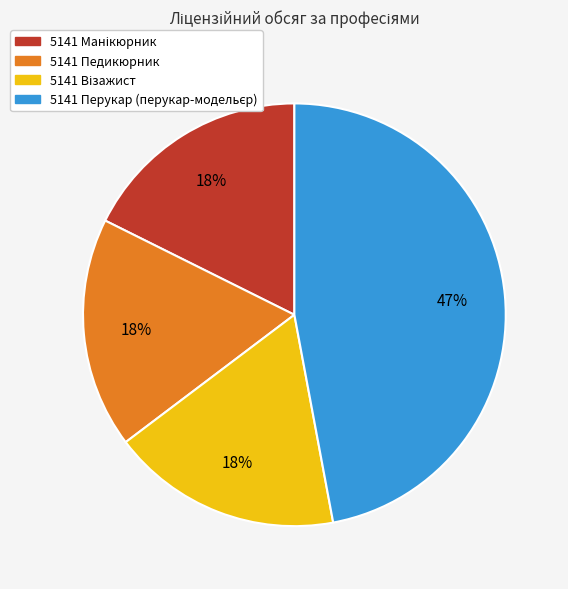

To the nearest percent, what portion does 5141 Педикюрник represent?

18%